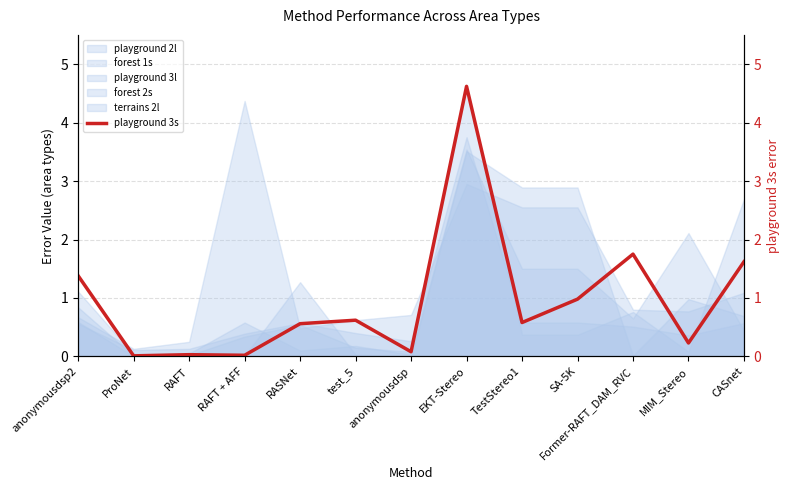

What is the label of the 7th point from the right?

anonymousdsp